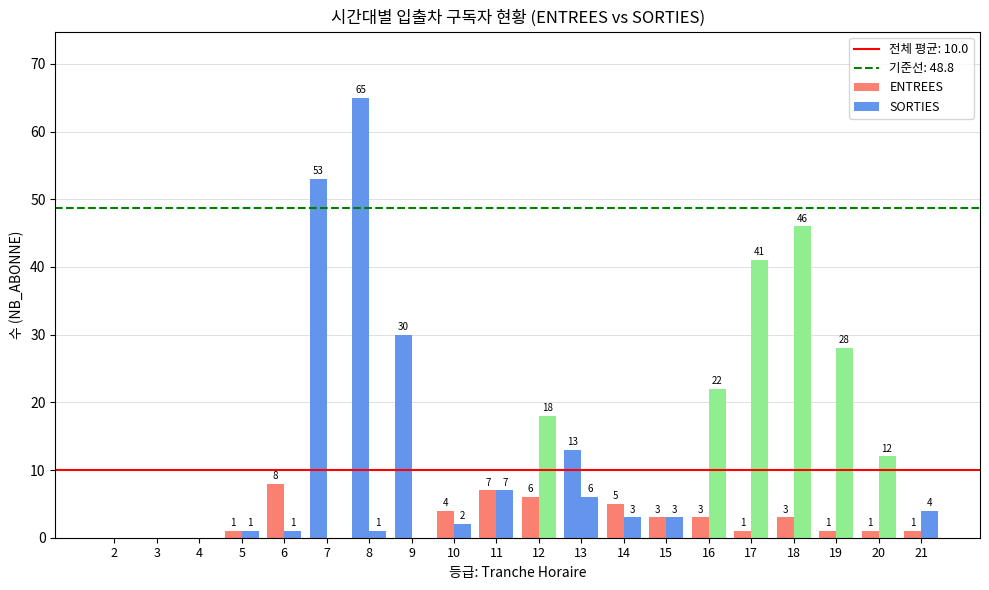

What is the sum of the ENTREES values at 2 and 20?

1